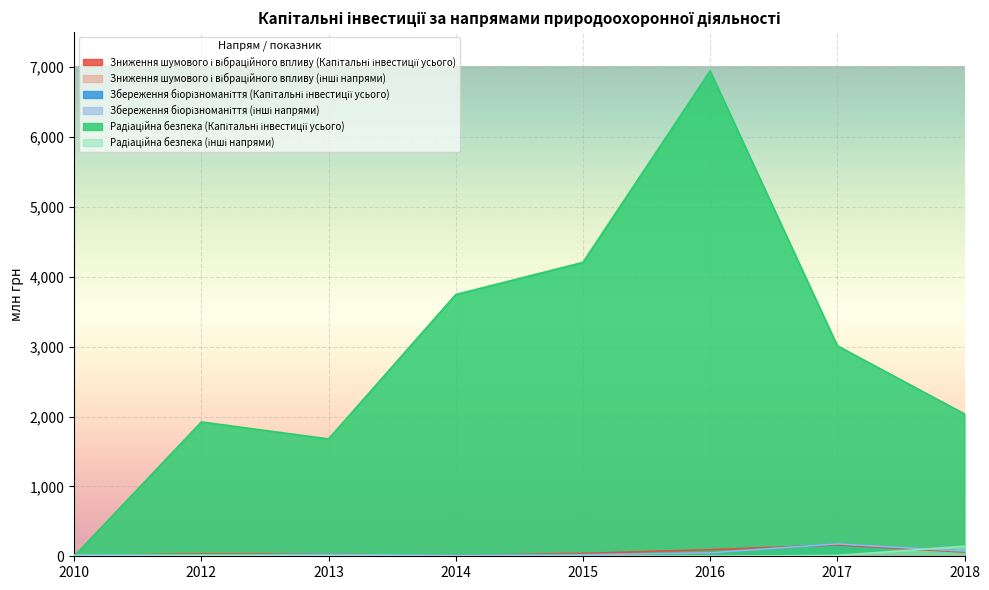

How many lines are shown in the chart?

6